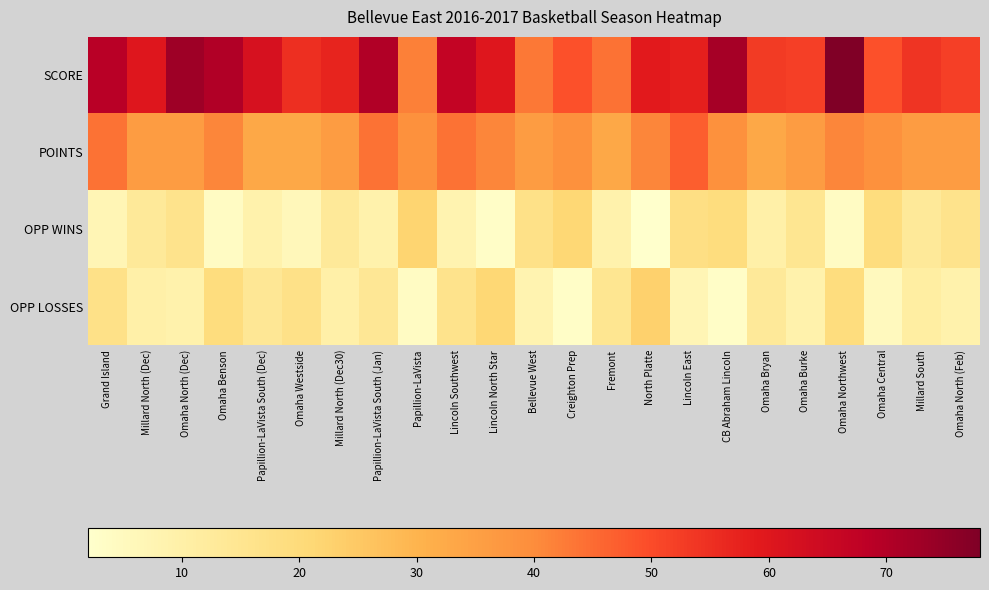

At how many categories does at least one series exceed 67?

6